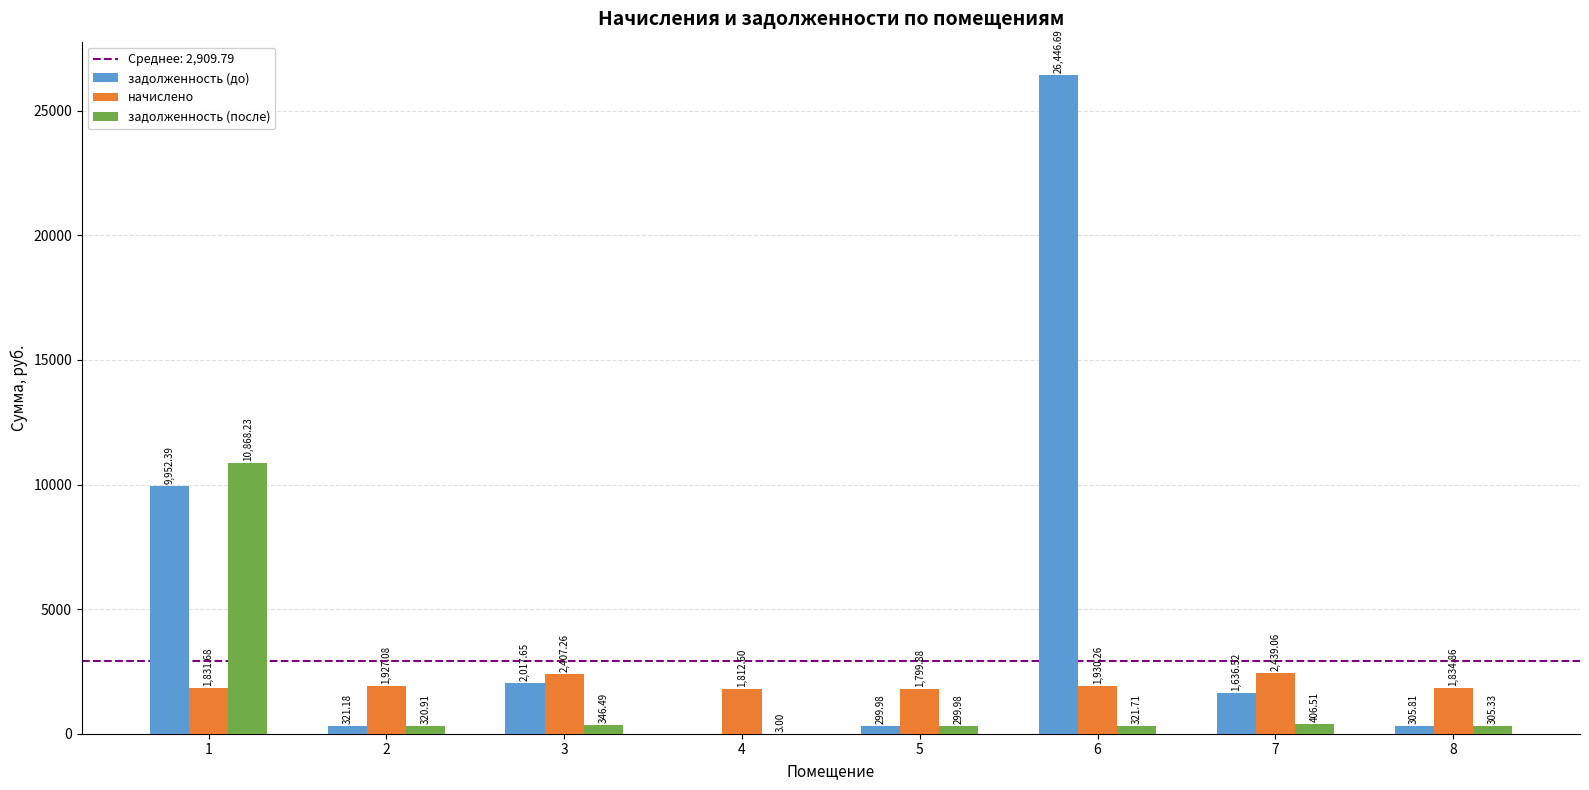

What is the spread (max minus min) of values at 2?

1606.2